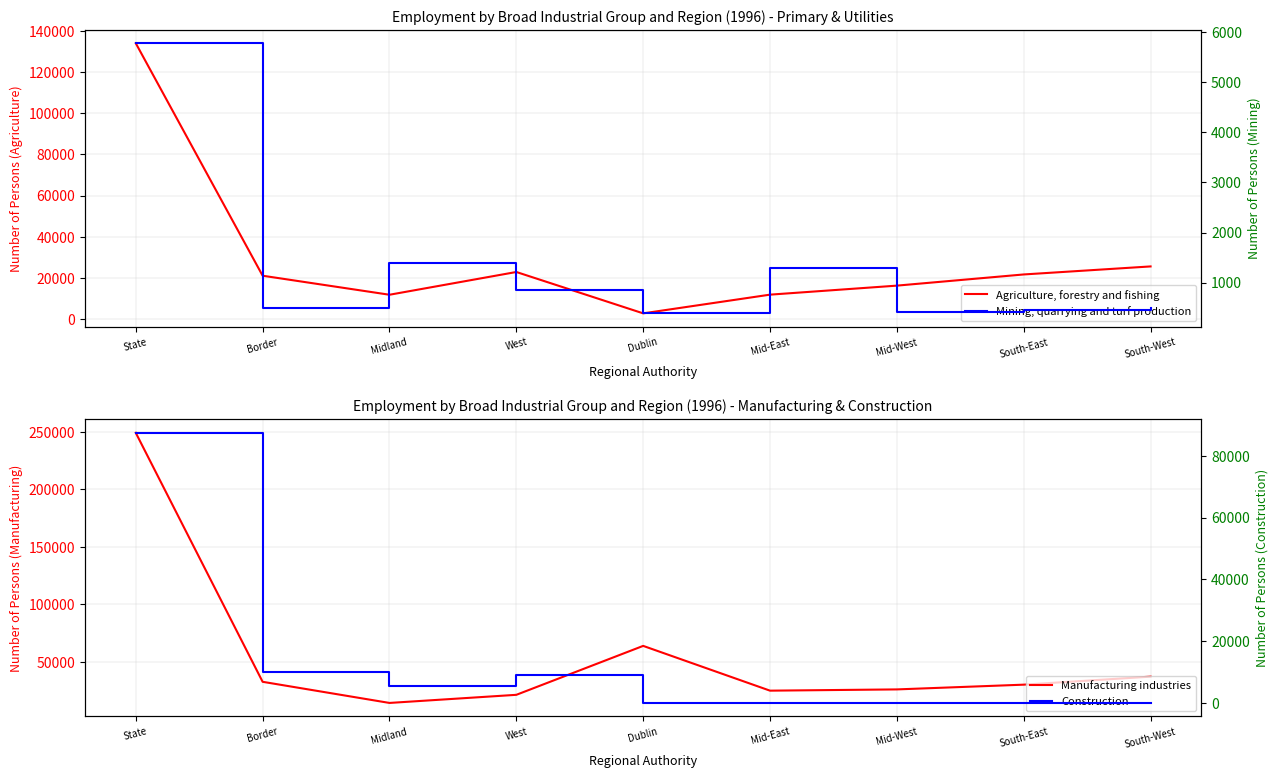

What position from the left is South-West?

9